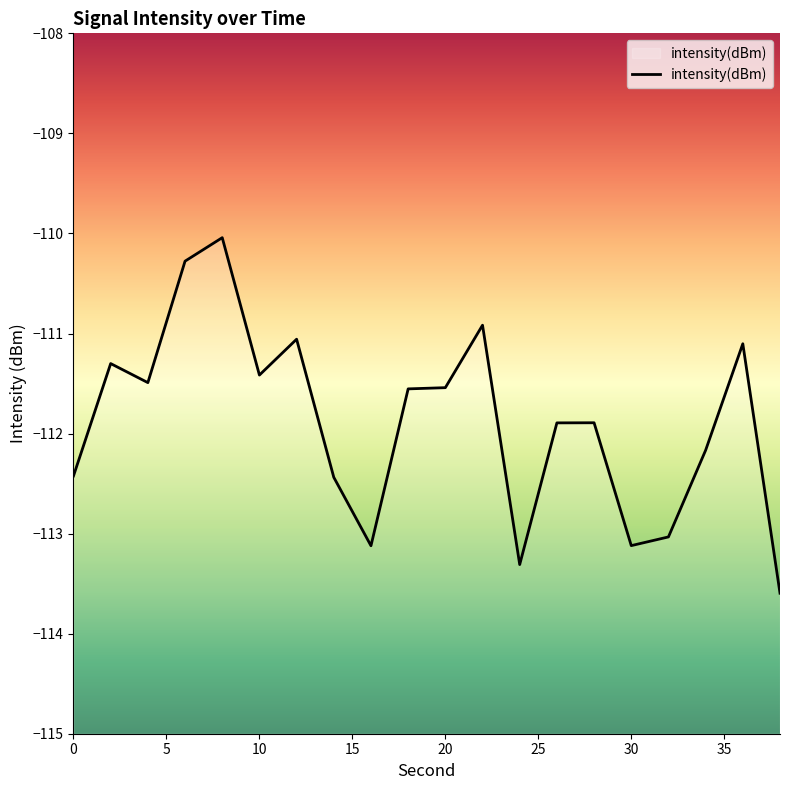

True or false: the data shows -58.5 at 10.

False